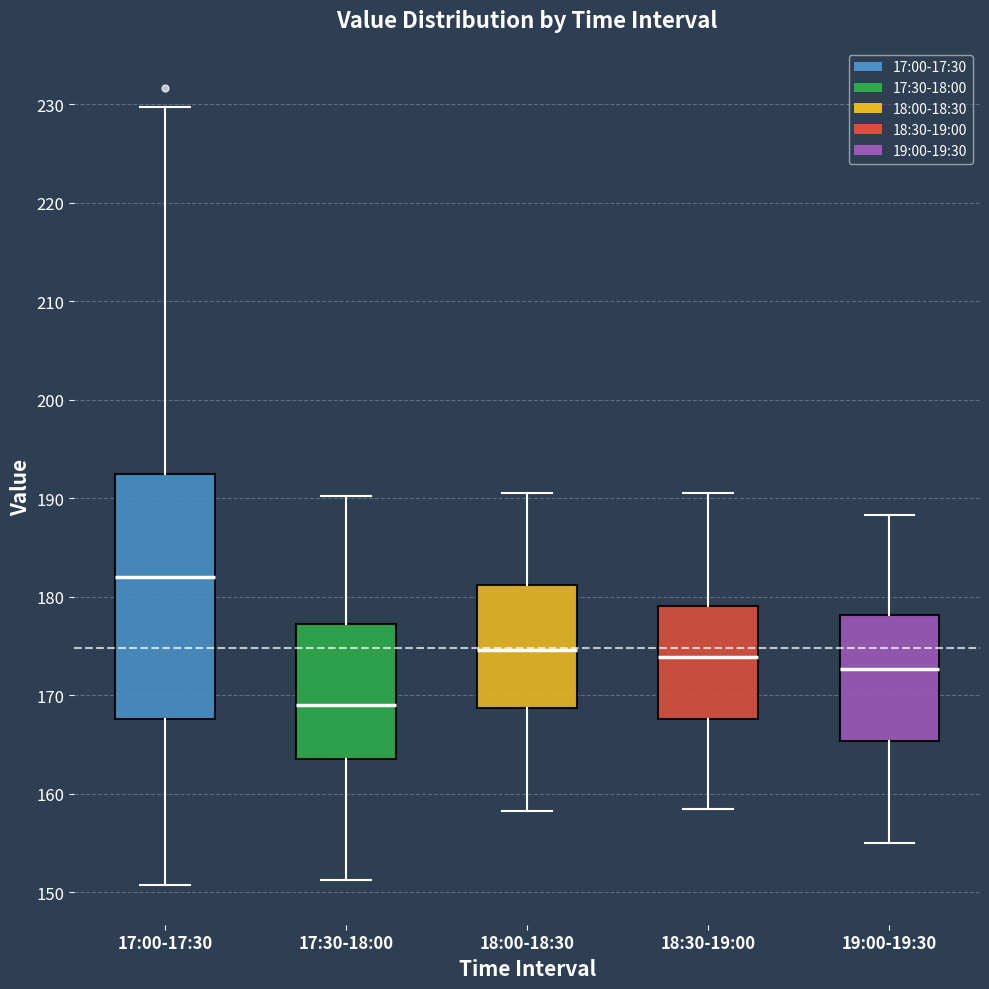

Reading left to right, read every box against the y-axis: the position of its median line, the range the box covers, and the ends of its whiskers. The values are not printed on the chart, so give them approximately, as read against the axis.

17:00-17:30: median 182, box 168 to 193, whiskers 151 to 230
17:30-18:00: median 169, box 164 to 177, whiskers 151 to 190
18:00-18:30: median 175, box 169 to 181, whiskers 158 to 191
18:30-19:00: median 174, box 168 to 179, whiskers 159 to 191
19:00-19:30: median 173, box 165 to 178, whiskers 155 to 188